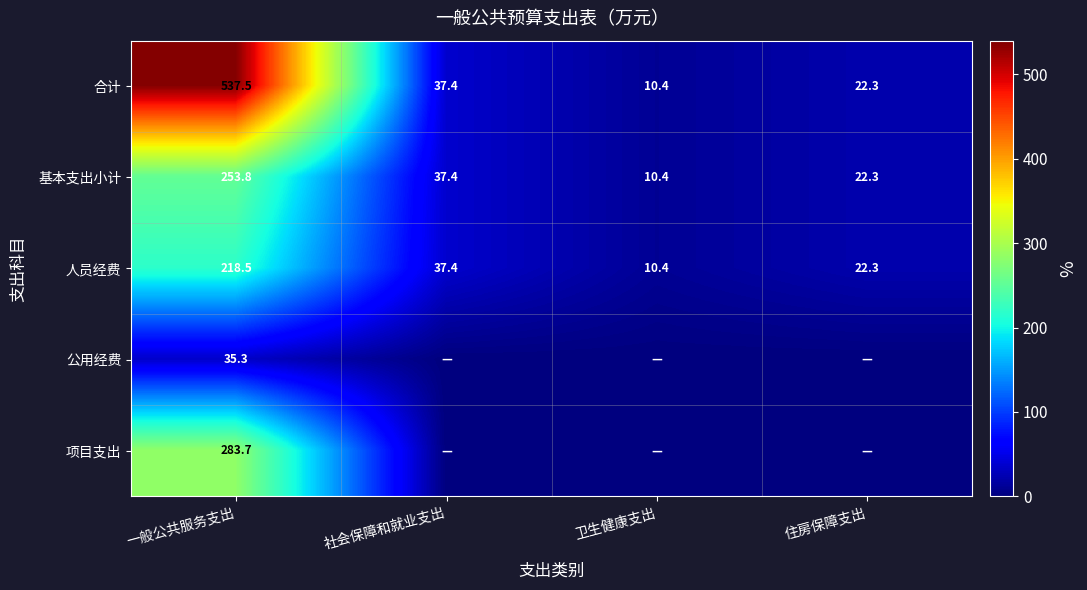

The 合计 series shows 537.5 at 一般公共服务支出. True or false?

True